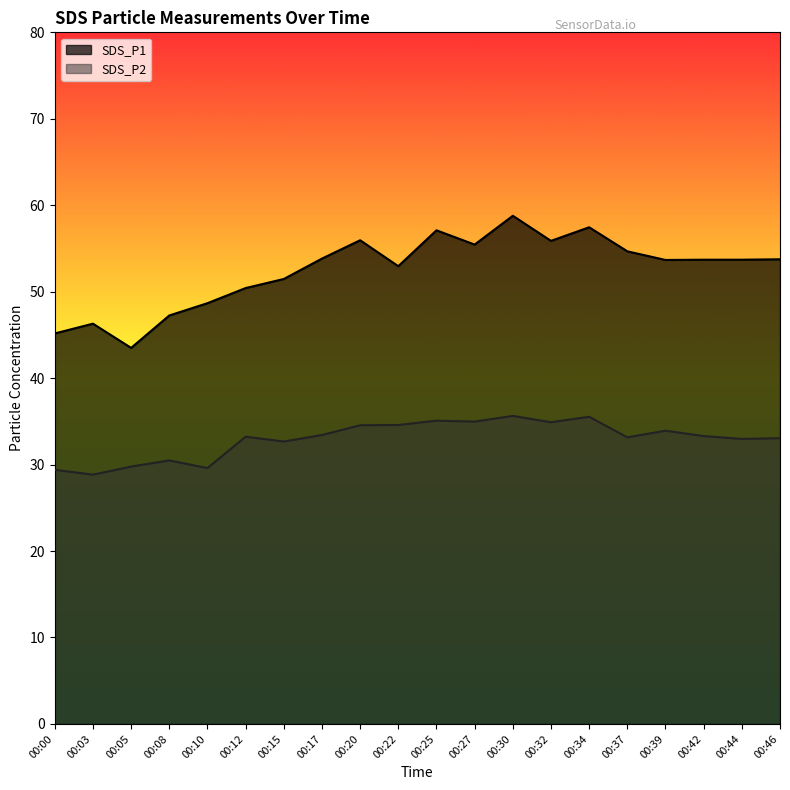

What is the difference between the highest and lowest values at 00:00?

15.8